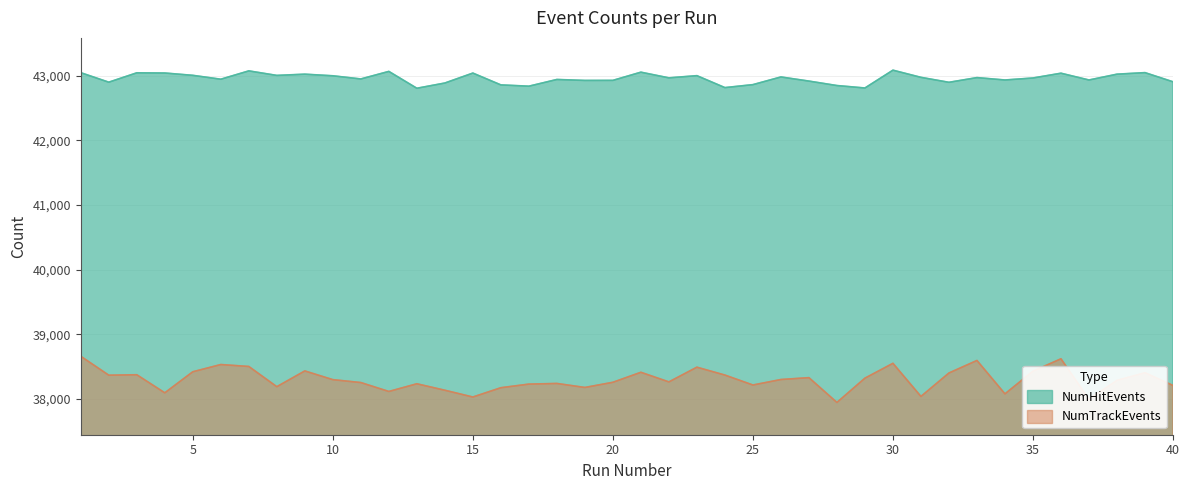

What is the value of the NumTrackEvents point at the 37th from the left?

37992